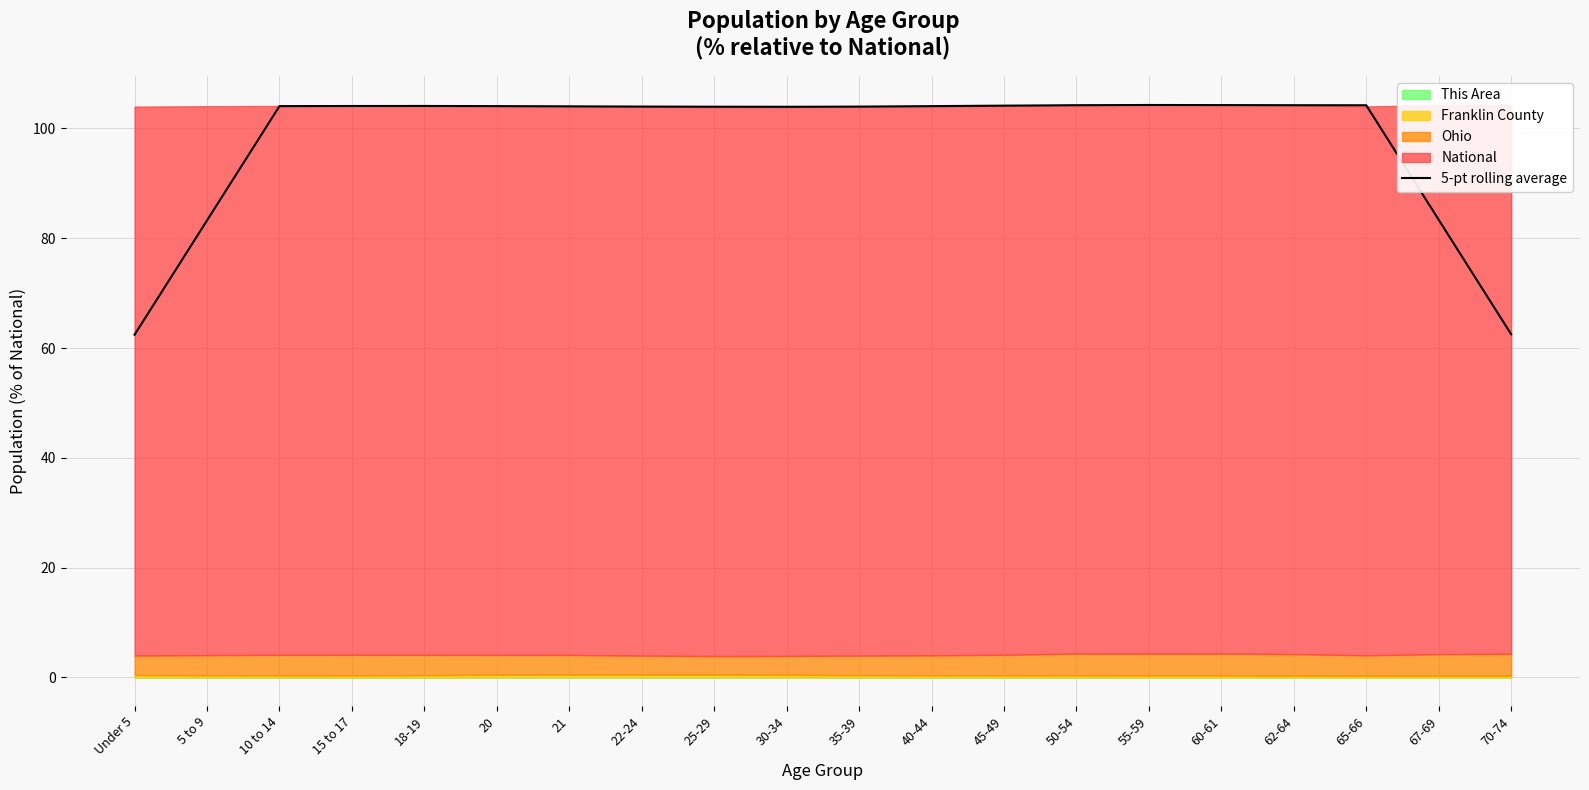

What is the ratio of the value at 15 to 17 to the value at 35-39?

1.0